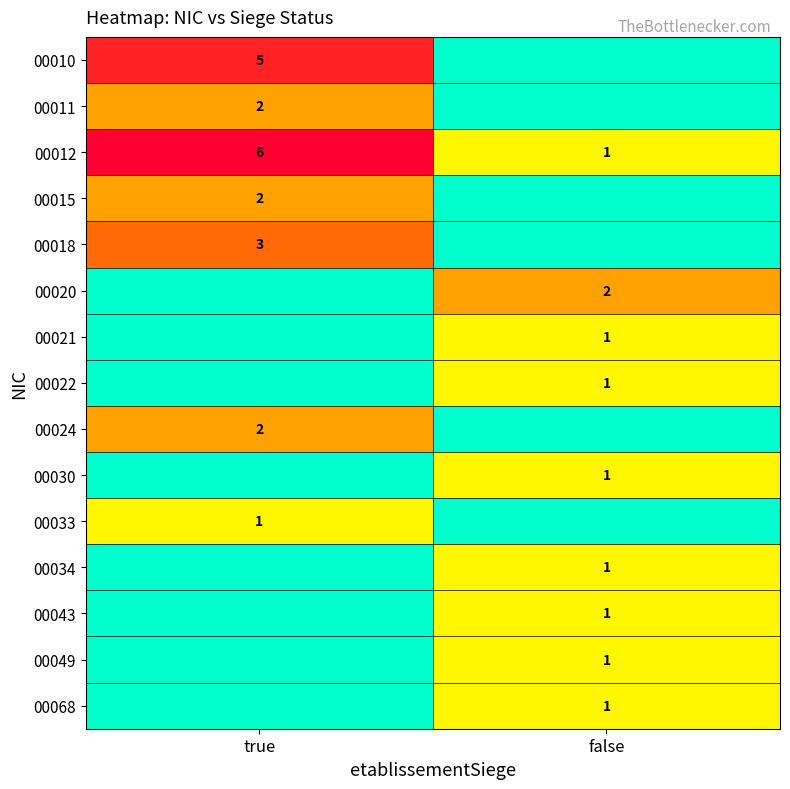

Which has a higher value, true or false?

true